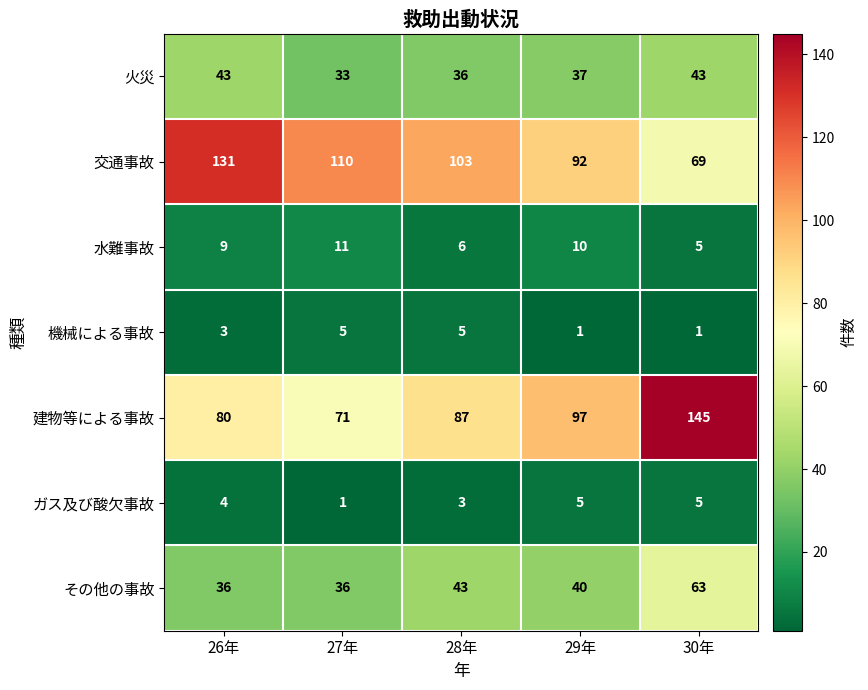

What is the spread (max minus min) of values at 28年?

100